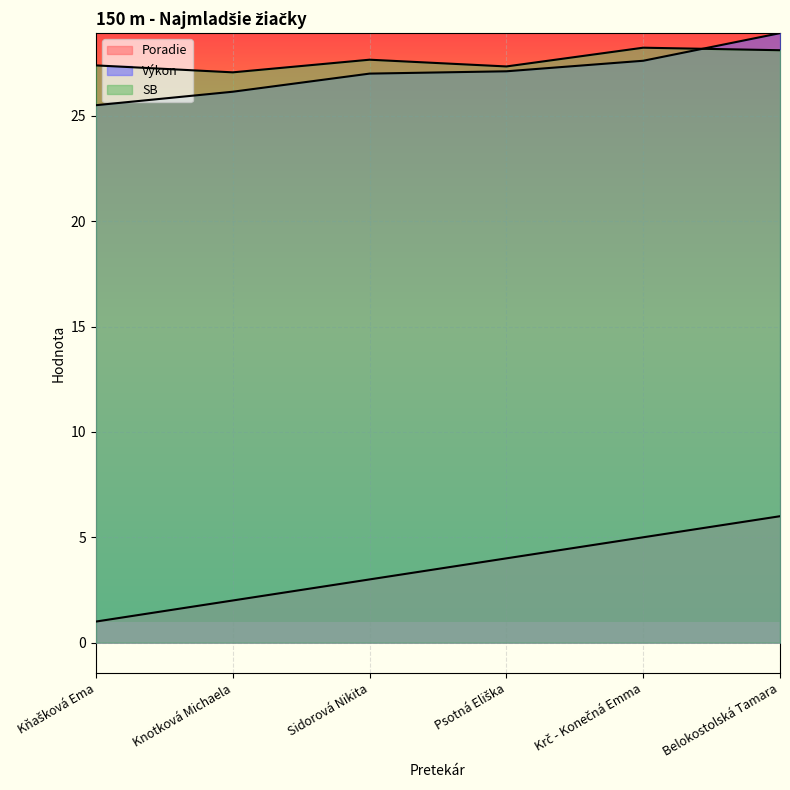

Reading left to right, transcribe all the data shown in this chart.

Poradie: Kňašková Ema=1.0	Knotková Michaela=2.0	Sidorová Nikita=3.0	Psotná Eliška=4.0	Krč - Konečná Emma=5.0	Belokostolská Tamara=6.0
Výkon: Kňašková Ema=25.5	Knotková Michaela=26.1	Sidorová Nikita=27.0	Psotná Eliška=27.1	Krč - Konečná Emma=27.6	Belokostolská Tamara=28.9
SB: Kňašková Ema=27.4	Knotková Michaela=27.1	Sidorová Nikita=27.7	Psotná Eliška=27.4	Krč - Konečná Emma=28.2	Belokostolská Tamara=28.1